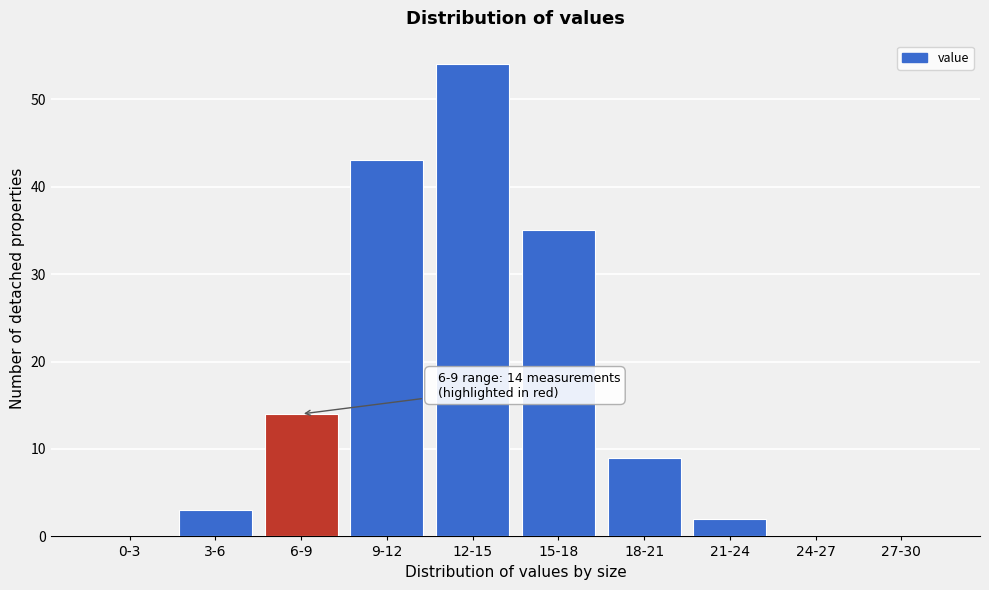

Reading left to right, list all the values displayed in this chart.

0-3=0	3-6=3	6-9=14	9-12=43	12-15=54	15-18=35	18-21=9	21-24=2	24-27=0	27-30=0